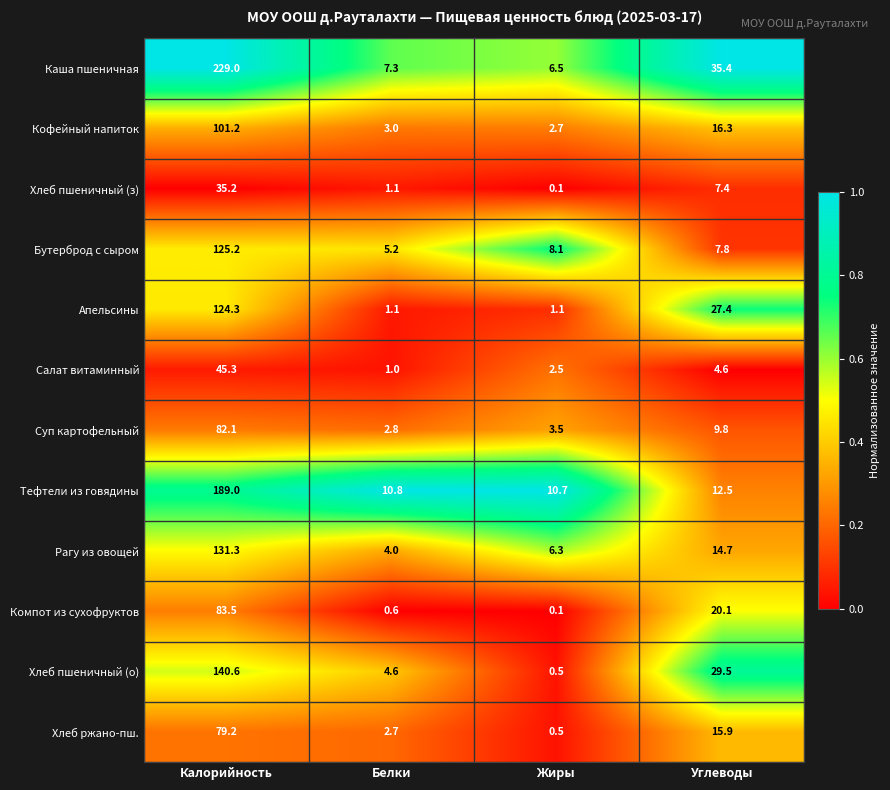

What is the sum of the Салат витаминный values at Жиры and Калорийность?

47.8